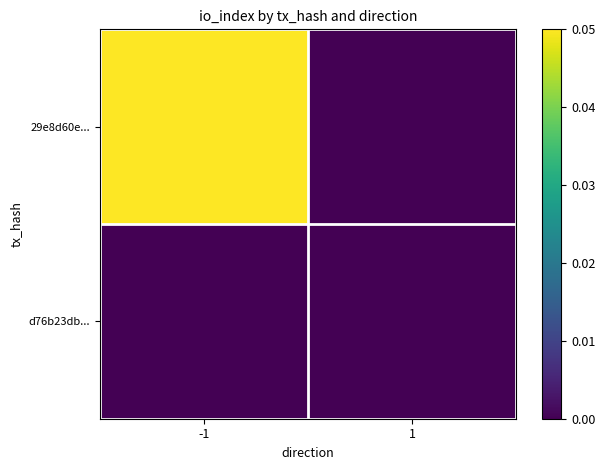

At which category does the chart reach its minimum across all series?

1